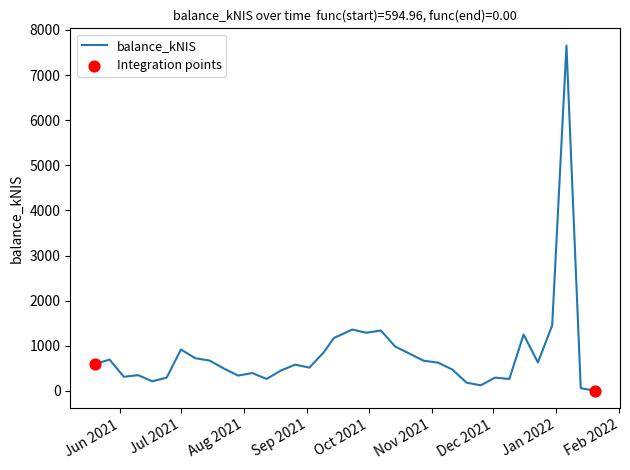

What is the maximum value shown in the chart?

7653.7